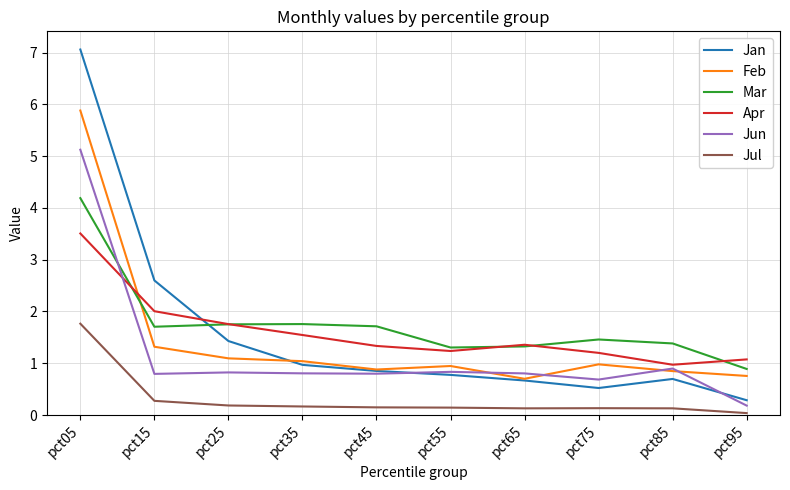

Which series changed the most between pct45 and pct95?

Mar